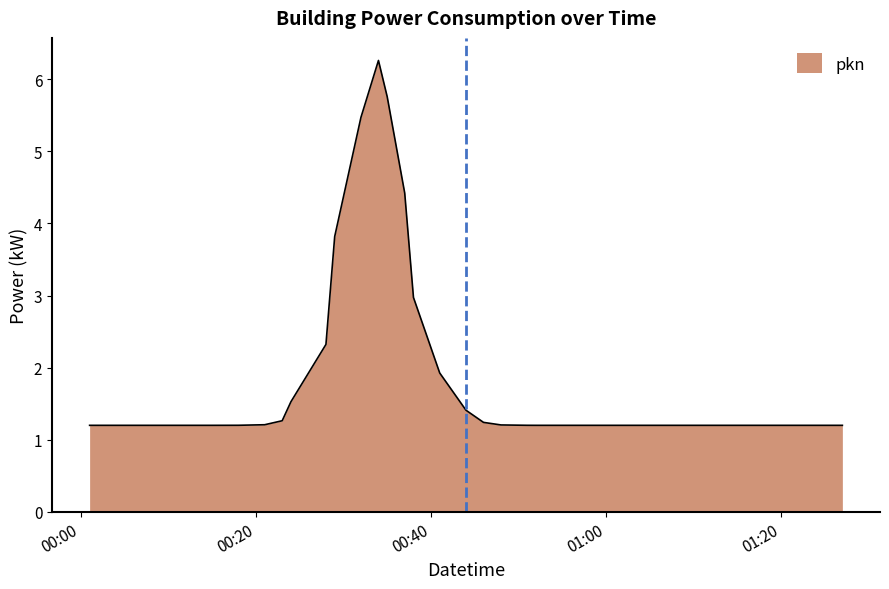

What is the sum of all values?

72.0